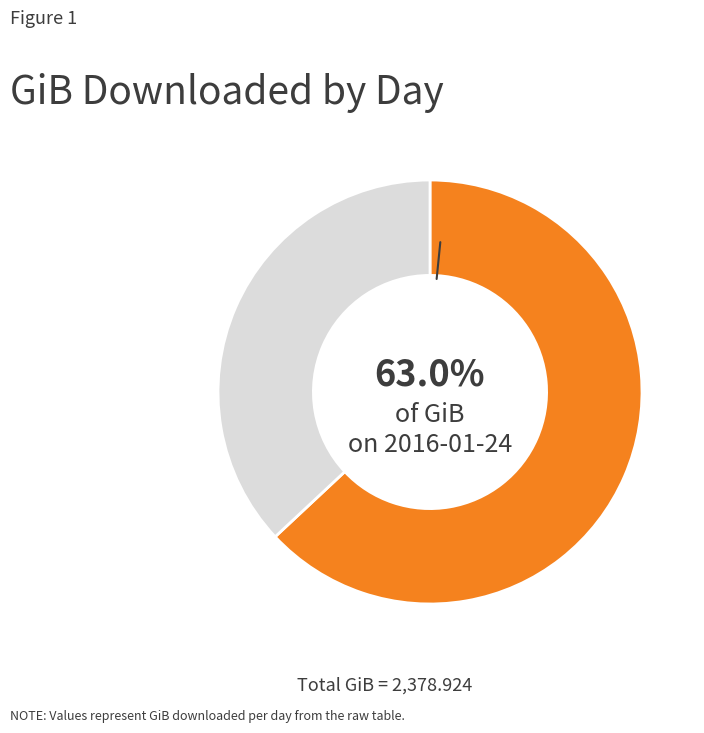

Is there a majority slice in this chart?

Yes